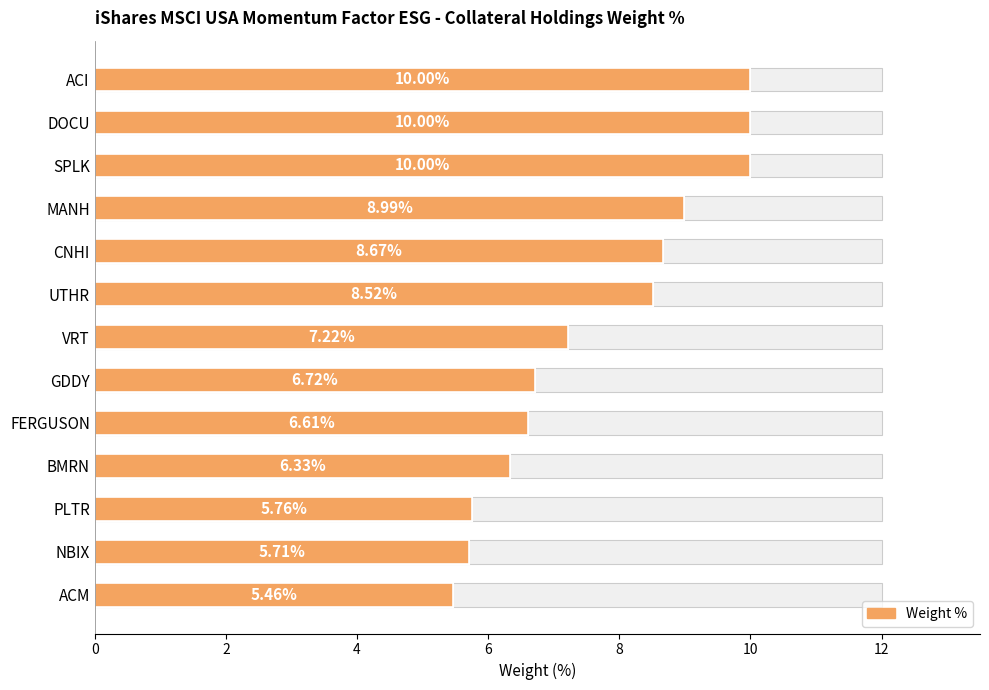

The chart shows a value of 7.9 at ACM. True or false?

False